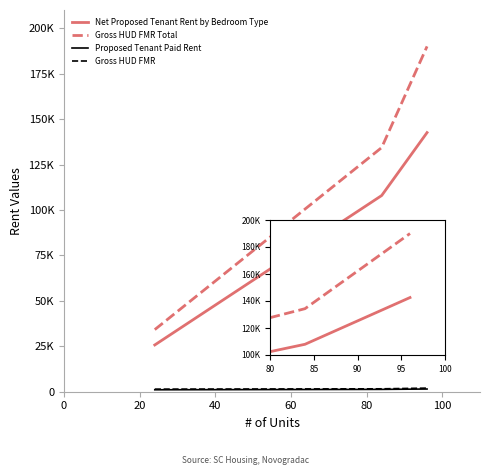

Reading left to right, list all the values displayed in this chart.

Net Proposed Tenant Rent by Bedroom Type: 25728	107940	142560
Gross HUD FMR Total: 34176	134316	189984
Proposed Tenant Paid Rent: 1072	1285	1485
Gross HUD FMR: 1424	1599	1979